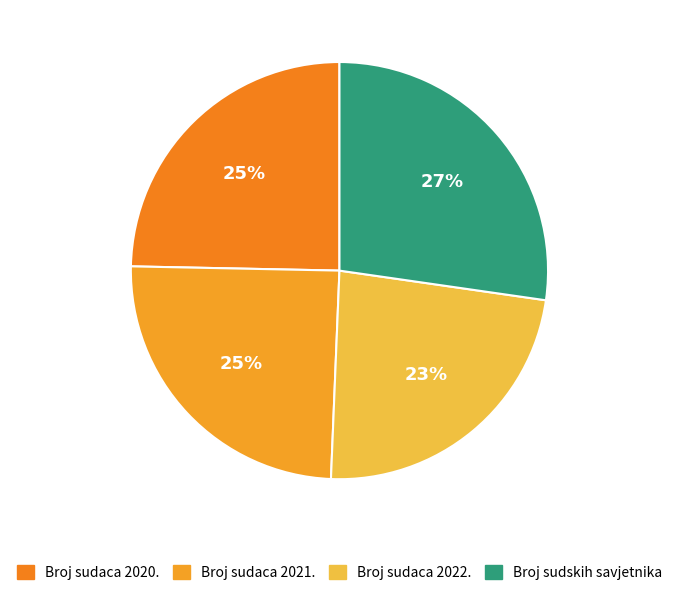

How many slices are in this pie chart?

4